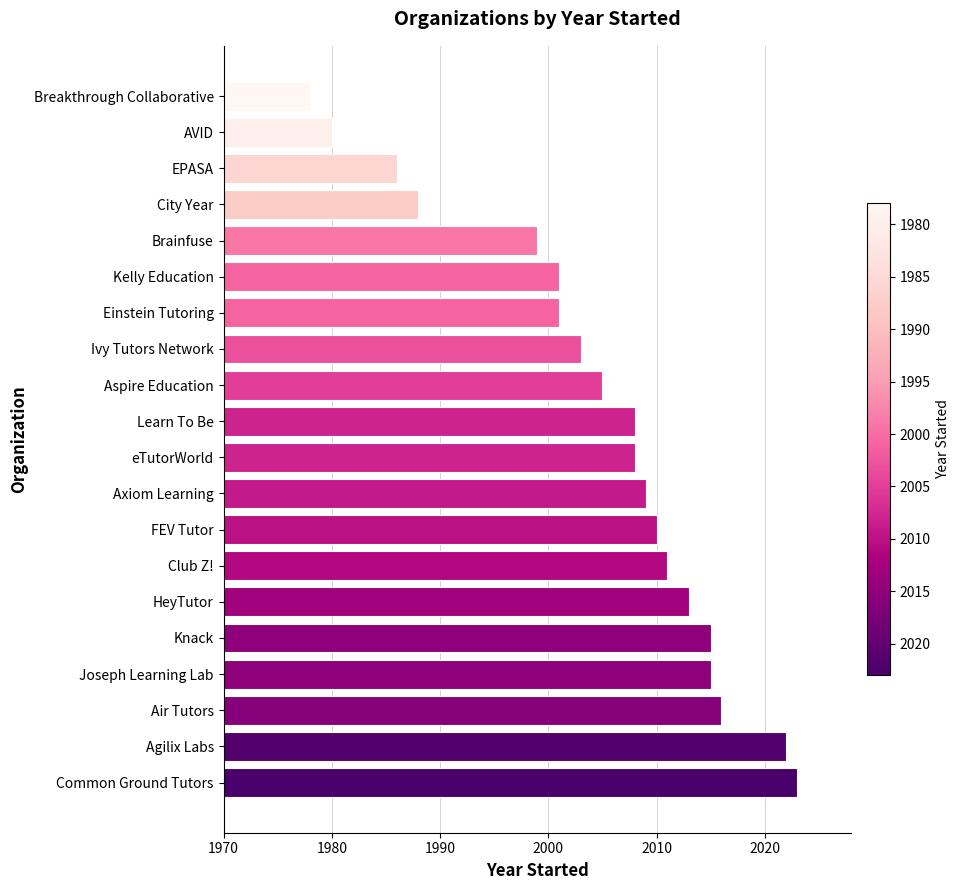

What is the change in value from eTutorWorld to Breakthrough Collaborative?

-30